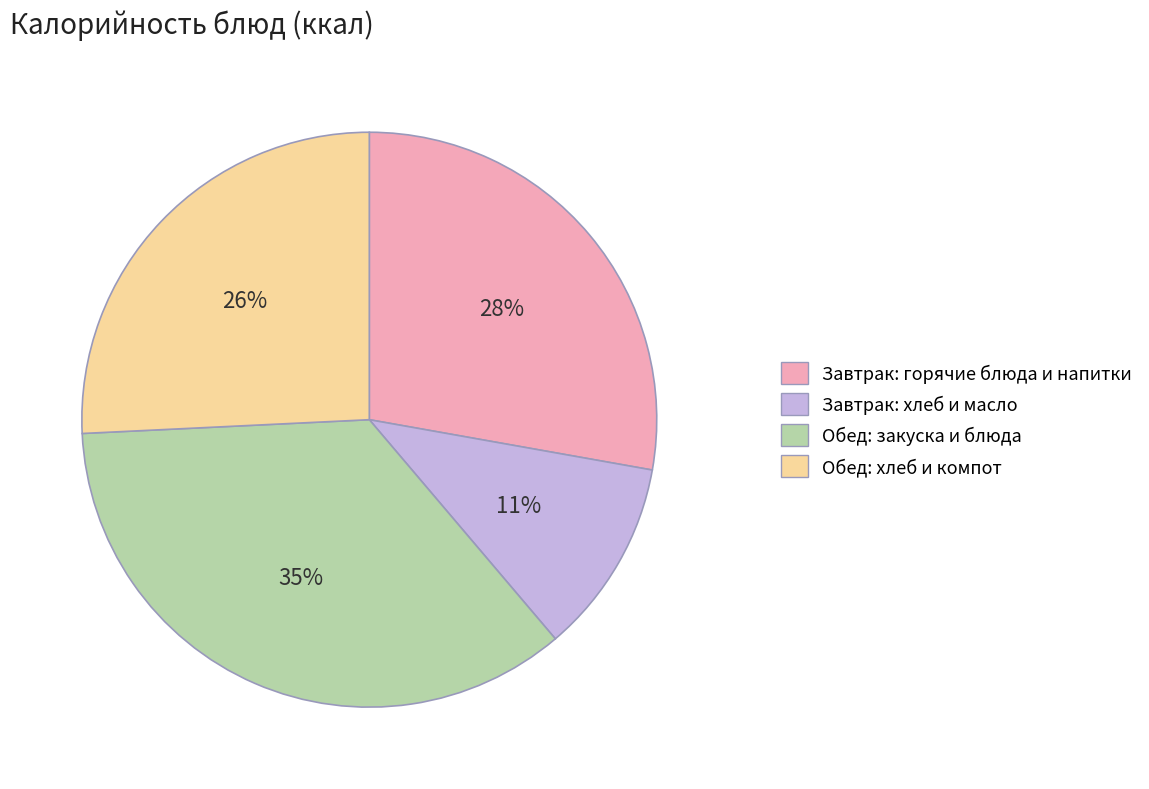

To the nearest percent, what is the combined percentage of Обед: хлеб и компот and Обед: закуска и блюда?

61%